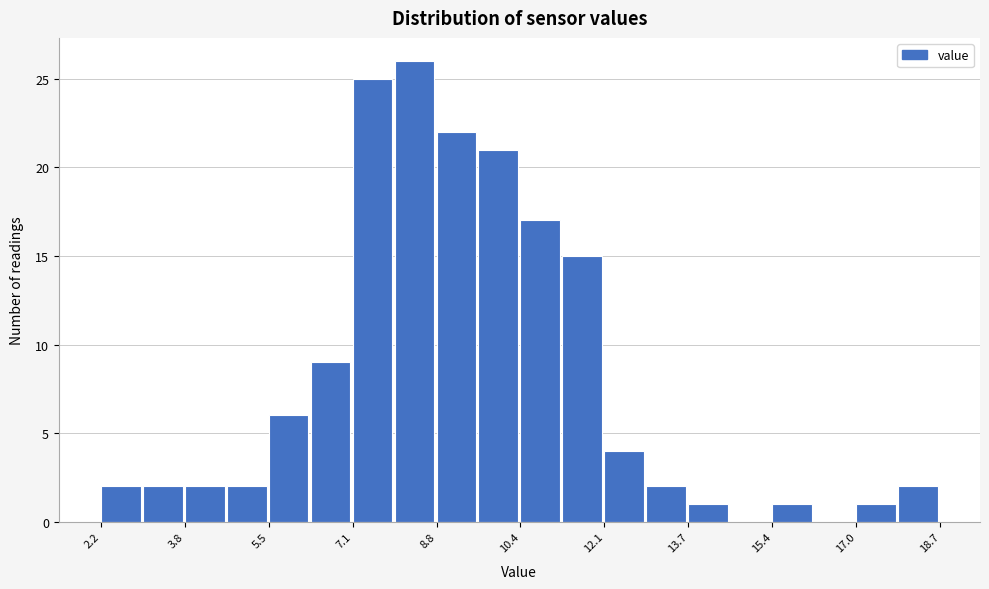

How tall is the bar that spans 12.0 to 13.0 on the x-axis? Neither the bar edges nor the heights are printed on the chart, so give them approximately, as read against the axes.

4